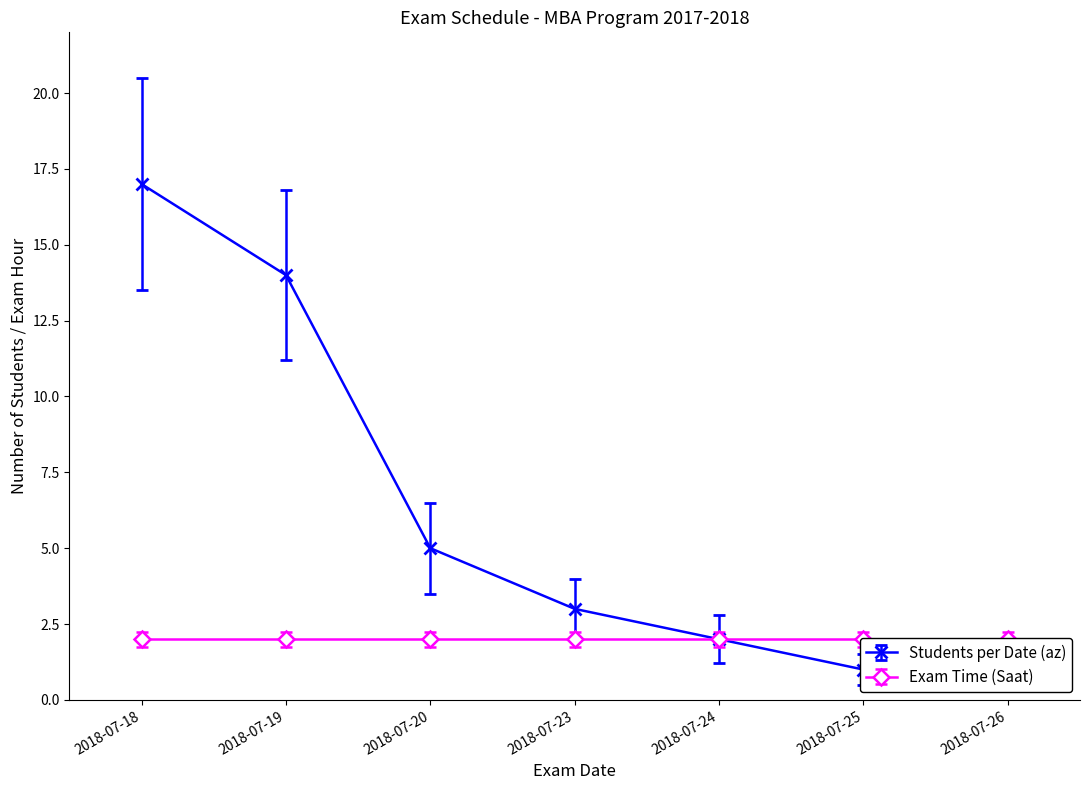

What is the change in value from 2018-07-19 to 2018-07-20?

-9